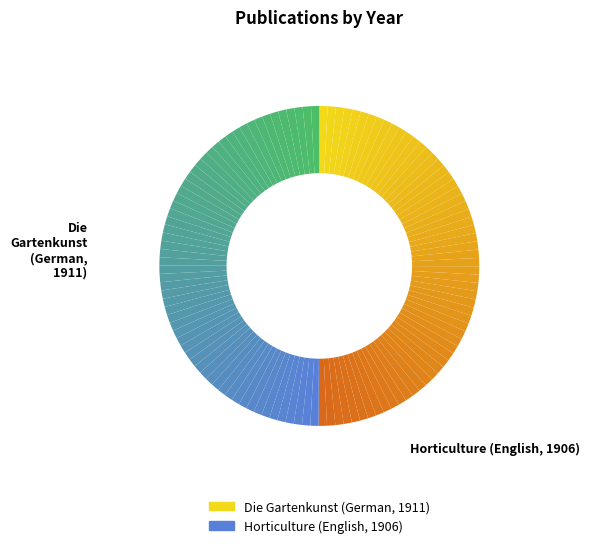

How many slices are in this pie chart?

120